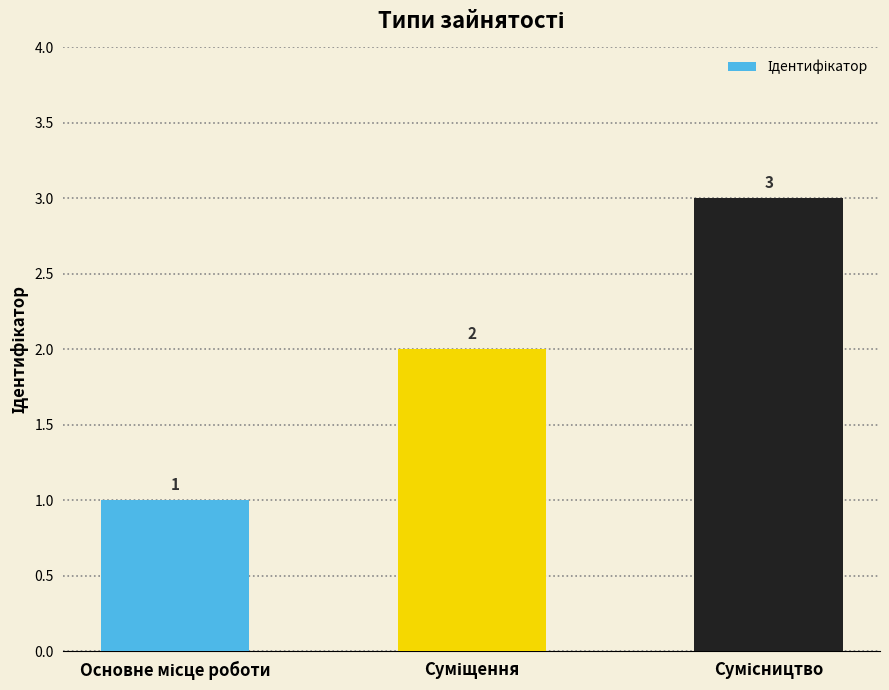

What is the greatest value displayed?

3